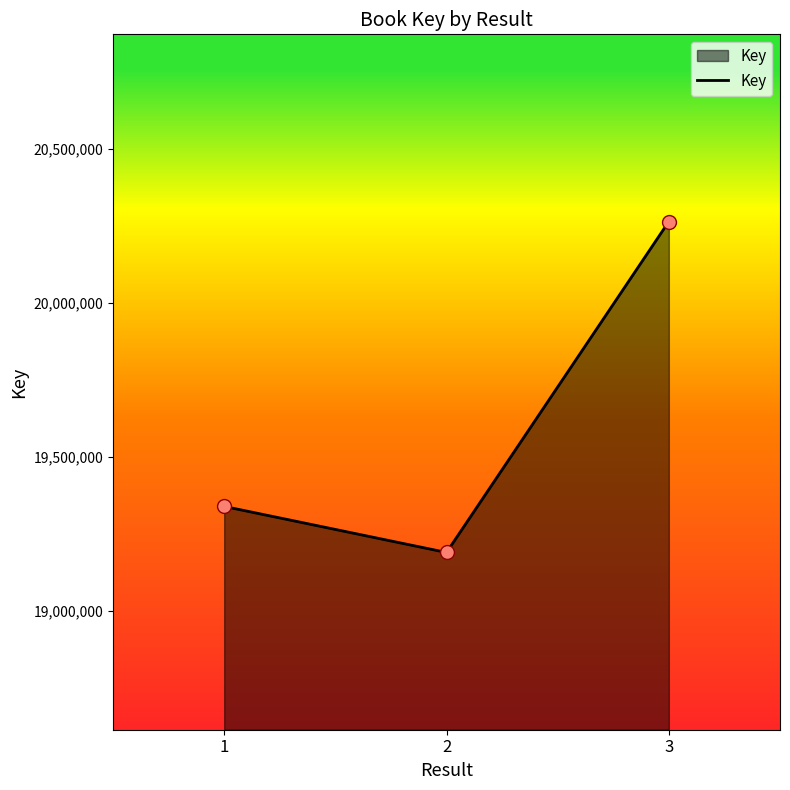

What is the change in value from 1 to 2?

-149560